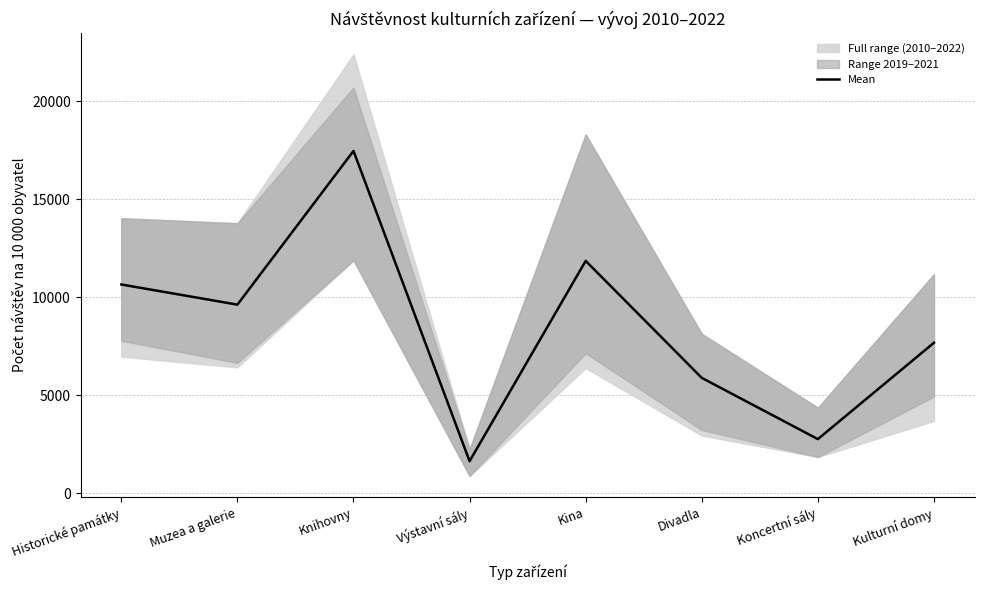

Is it true that the value at Koncertní sály is 2758.8?

True